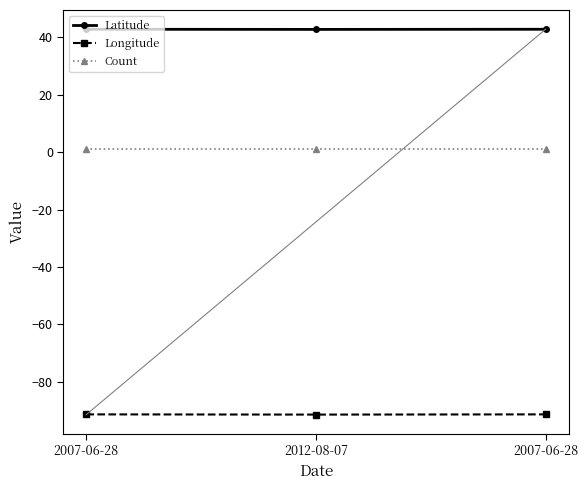

At how many categories does at least one series exceed -31?

3